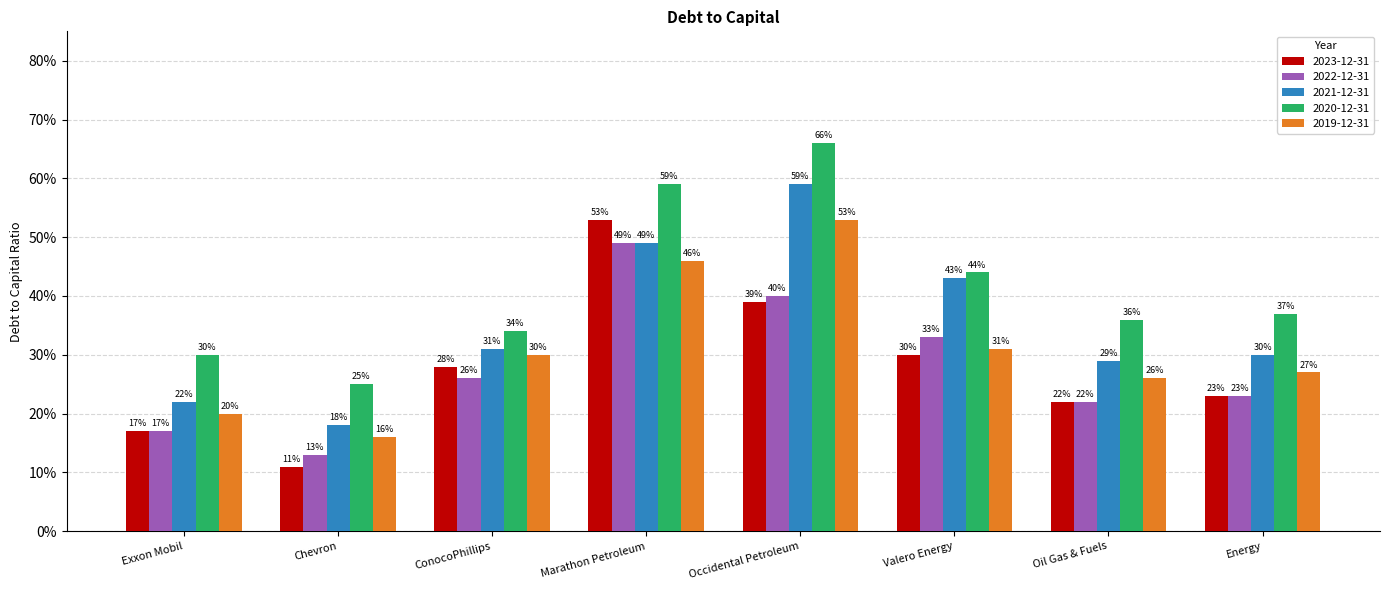

What are all the series names shown in the legend?

2023-12-31, 2022-12-31, 2021-12-31, 2020-12-31, 2019-12-31